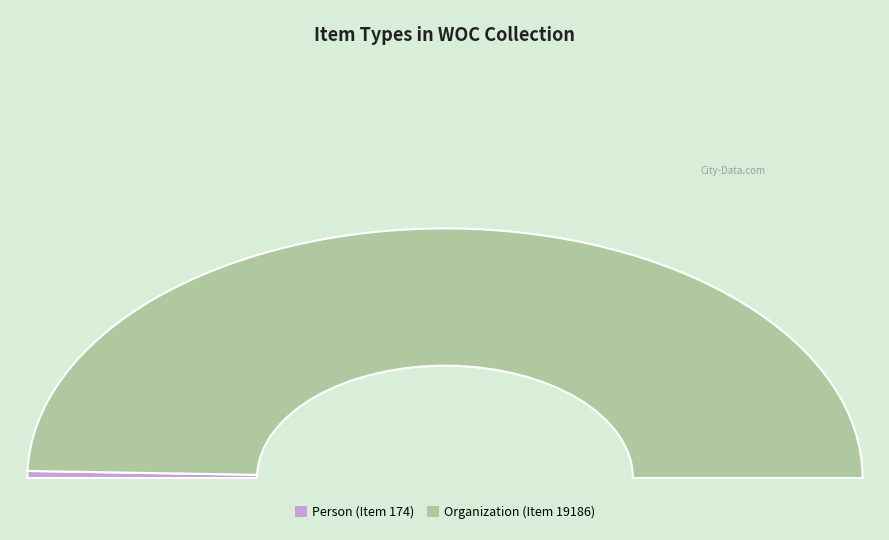

True or false: Person (Item 174) accounts for 1% of the total.

True